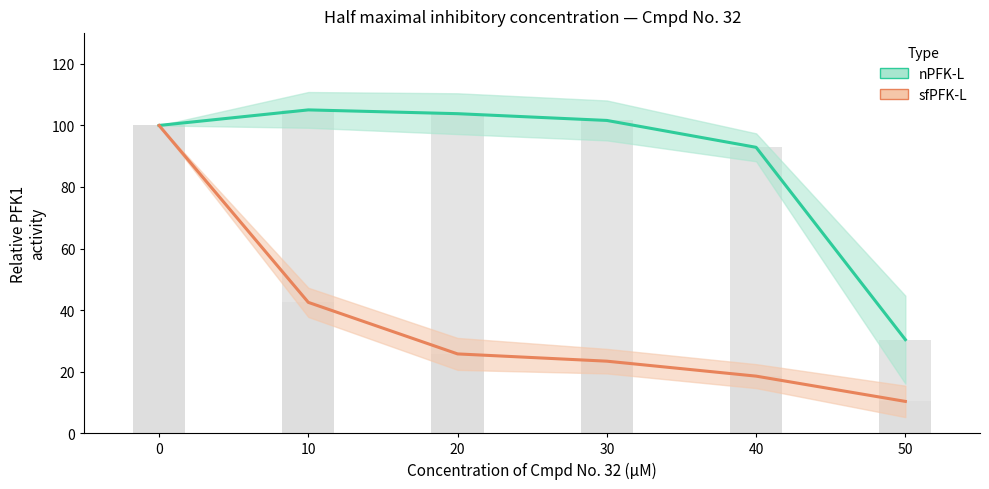

How many values in the nPFK-L bars series are below 101?

3